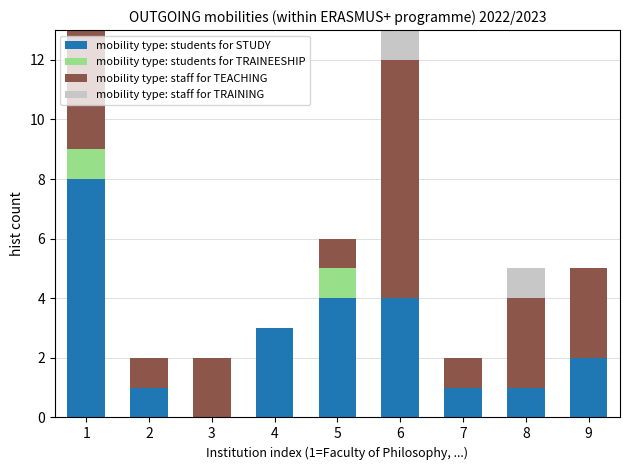

The mobility type: students for STUDY series shows 1 at 8. True or false?

True